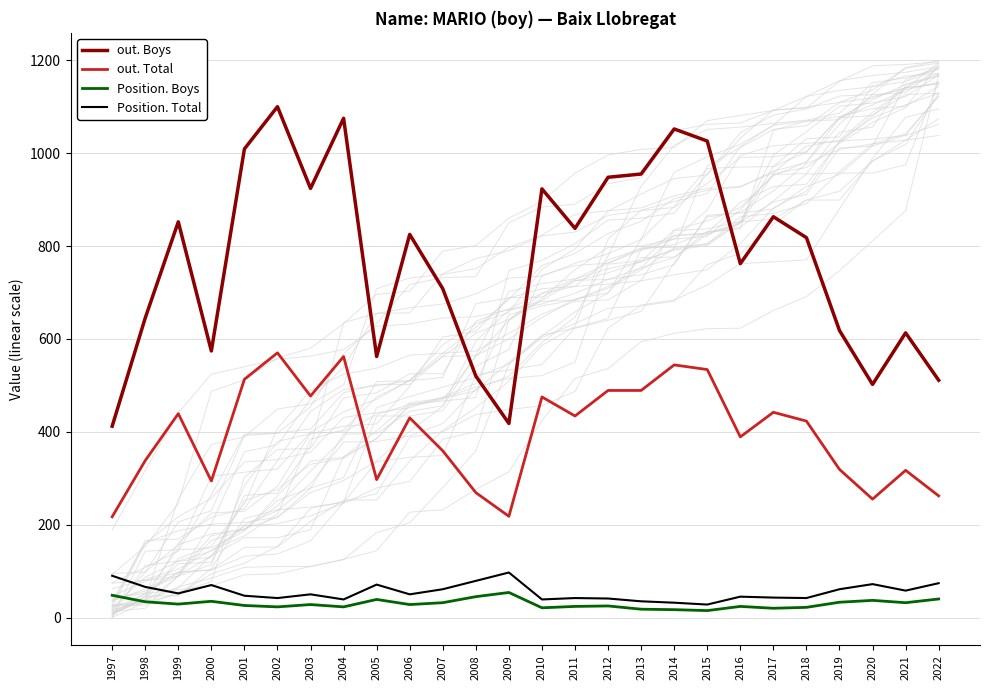

Reading left to right, list all the values displayed in this chart.

out. Boys: 412	645	852	574	1009	1100	924	1075	562	825	708	520	418	923	838	948	955	1052	1026	762	863	818	618	502	613	511
out. Total: 217	338	439	294	513	570	477	562	297	430	359	269	218	475	434	489	489	544	534	389	442	423	319	255	317	262
Position. Boys: 48	34	29	35	26	23	28	23	39	28	32	45	54	21	24	25	18	17	15	24	20	22	33	37	32	40
Position. Total: 90	66	52	70	47	42	50	39	71	50	61	79	97	39	42	41	35	32	28	45	43	42	61	72	58	74